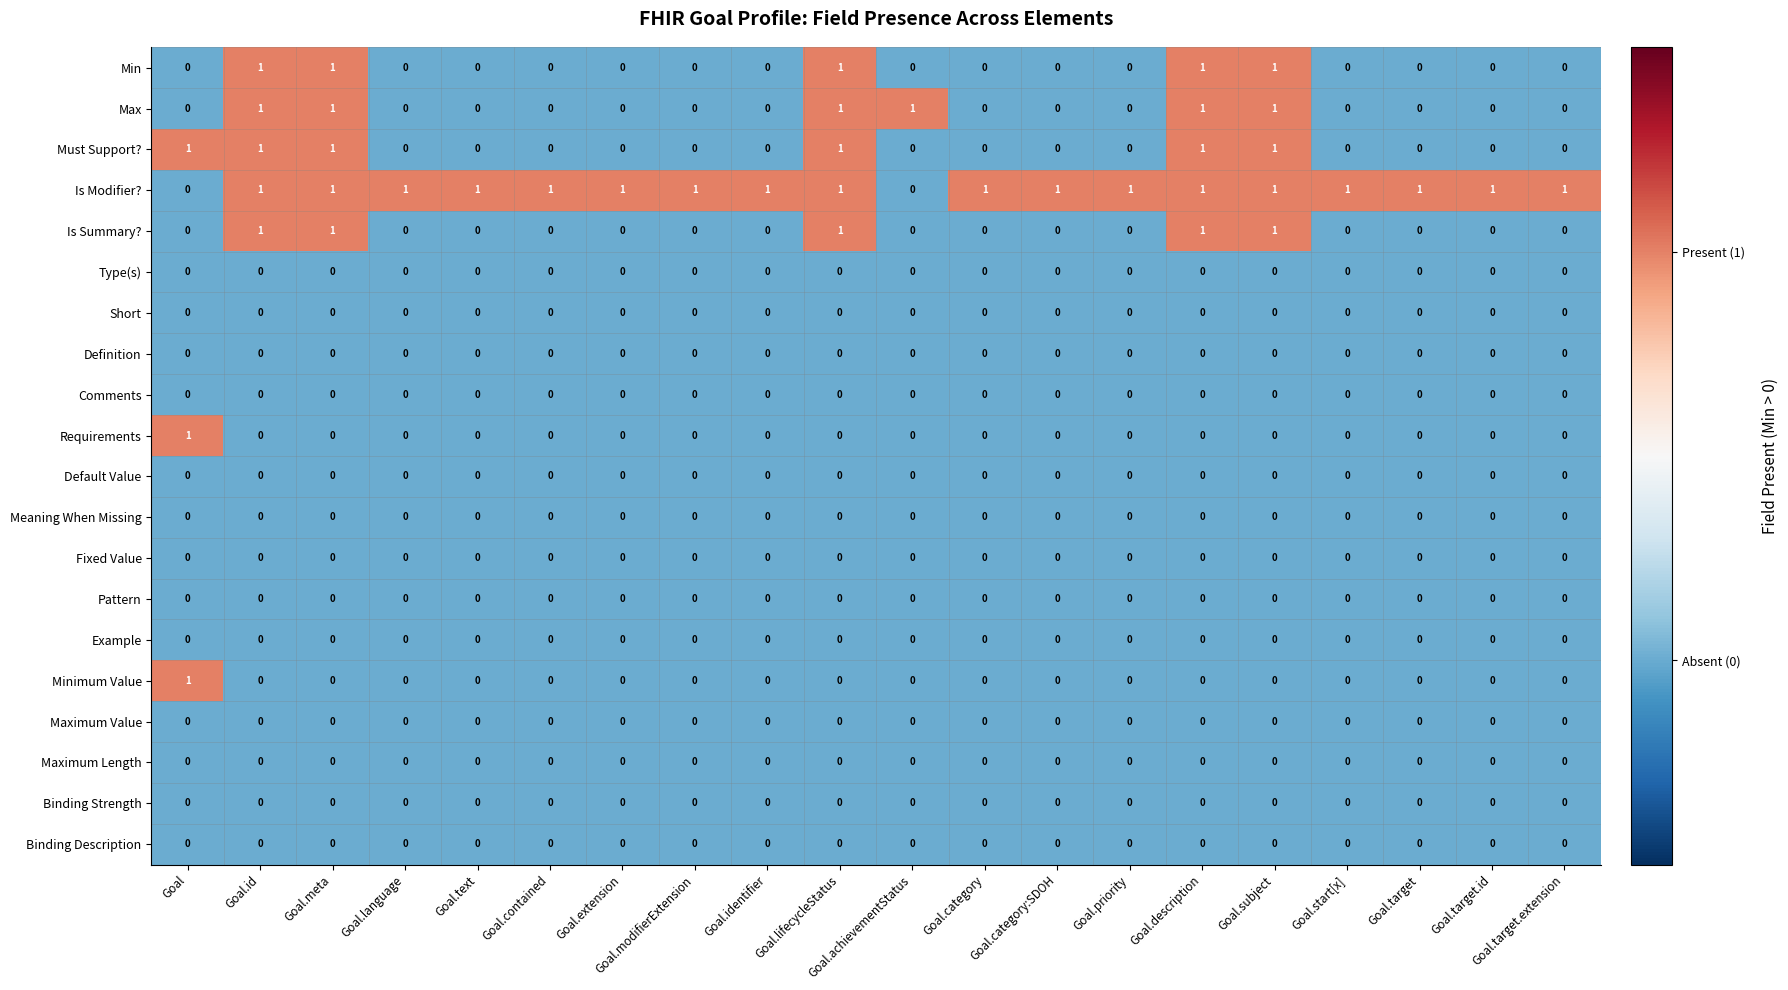

The value of Must Support? at Goal.category:SDOH is -1. True or false?

False